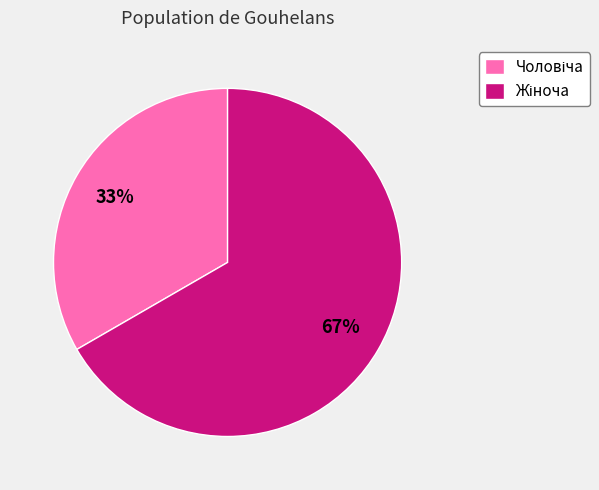

To the nearest percent, what is the average slice percentage?

50%